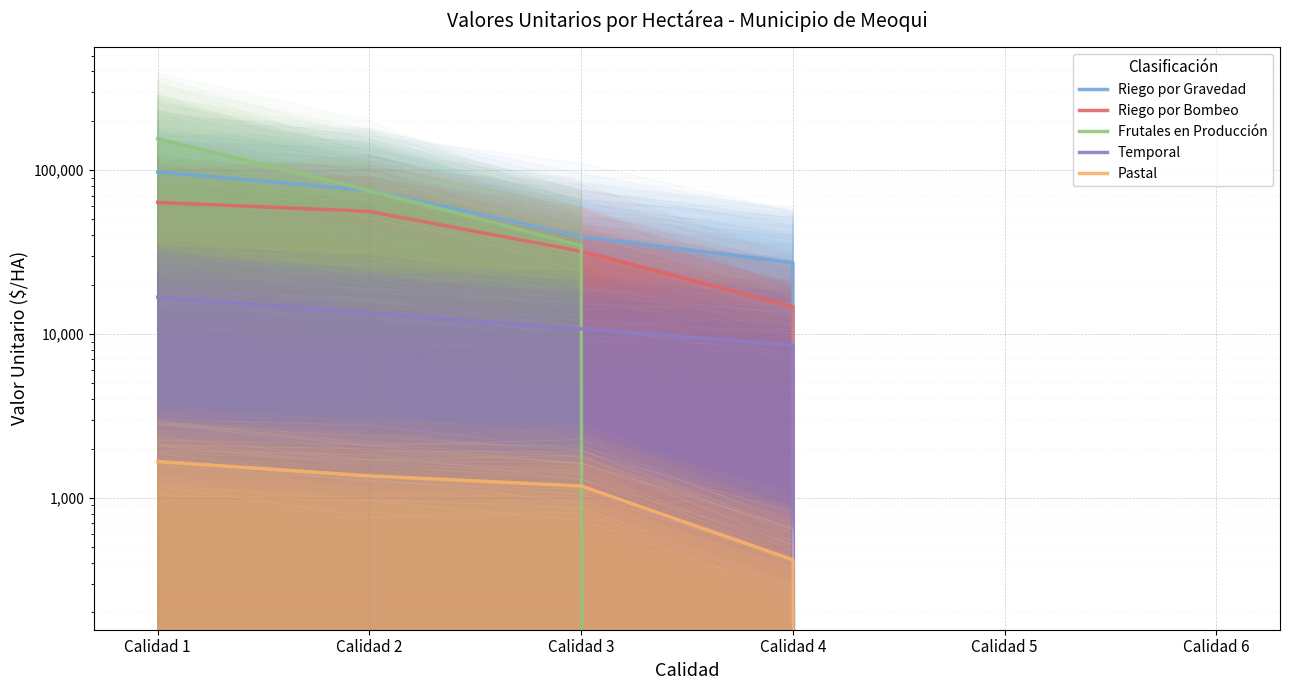

How many lines are shown in the chart?

5